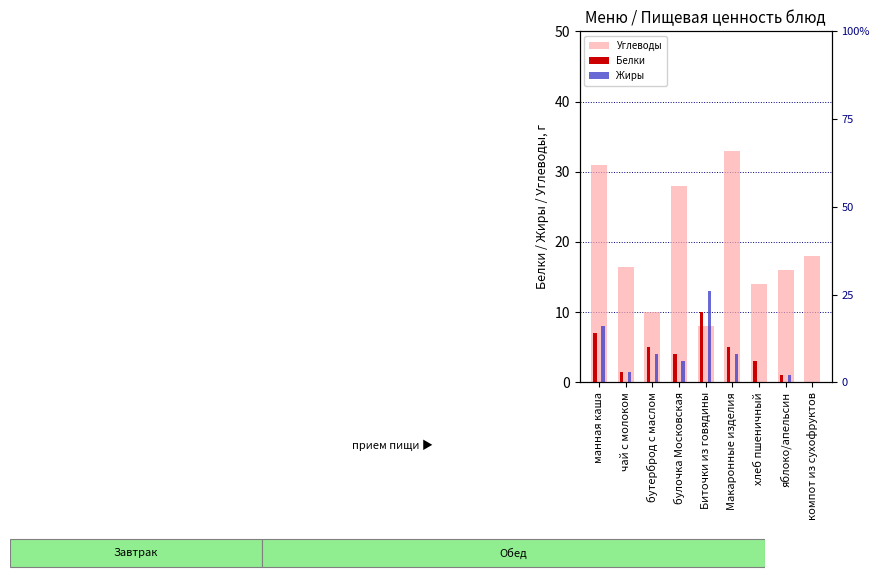

Between булочка Московская and Биточки из говядины, which is larger?

булочка Московская